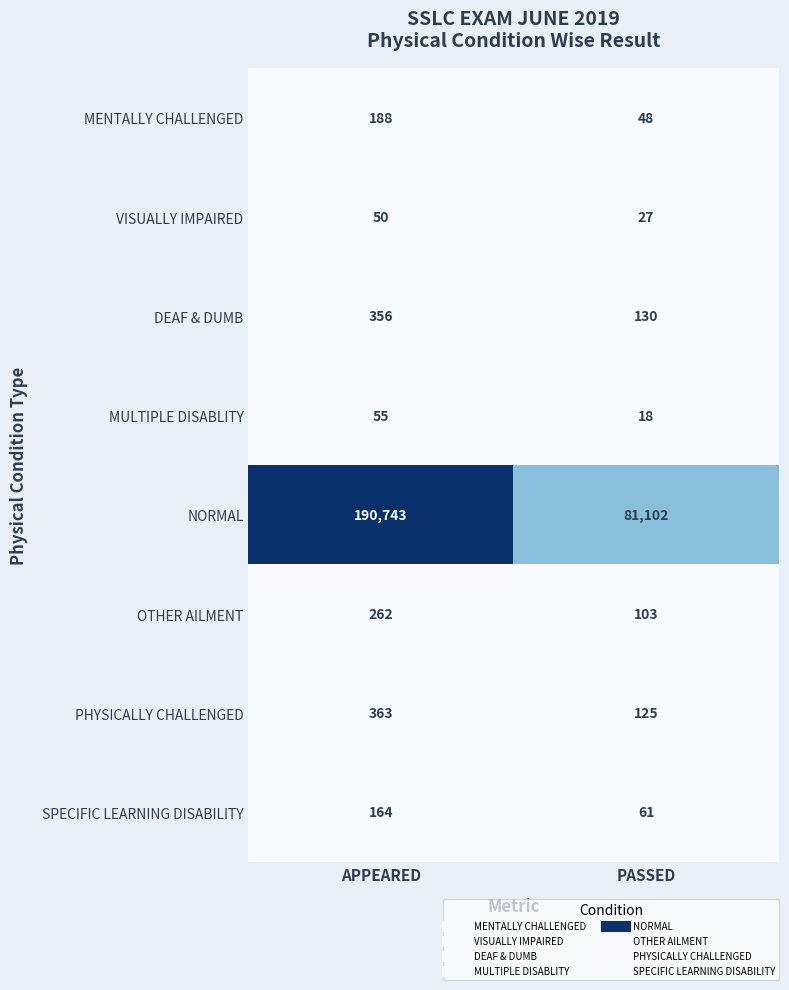

How many series are shown in this chart?

8